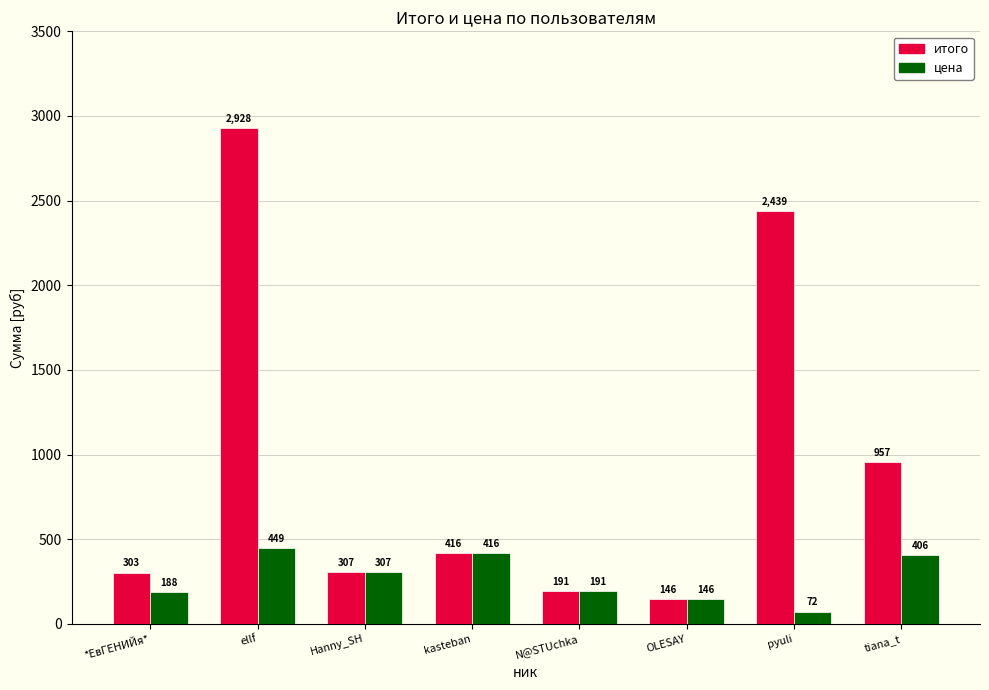

What is the greatest value displayed?

2928.3